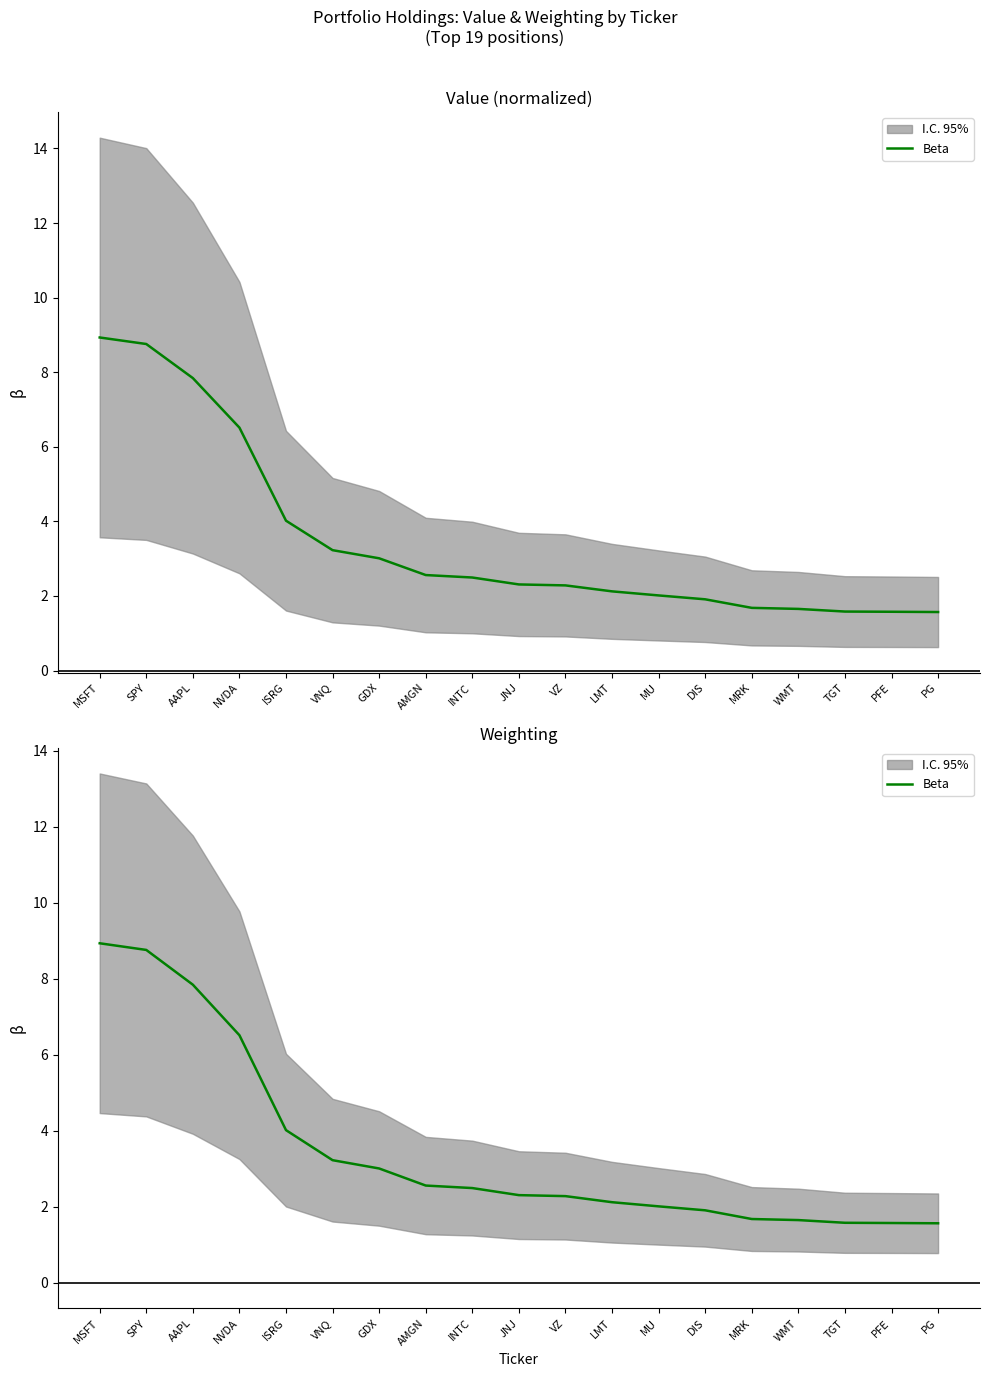

What is the approximate value at AAPL?

7.8